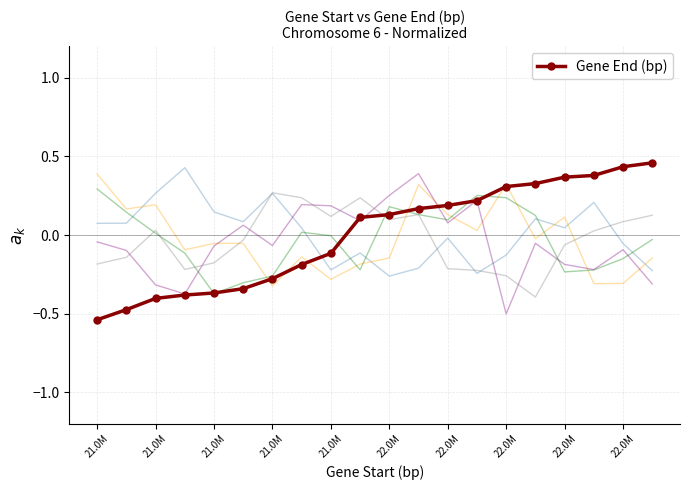

Is it true that the value at 21.0M is -0.4?

True